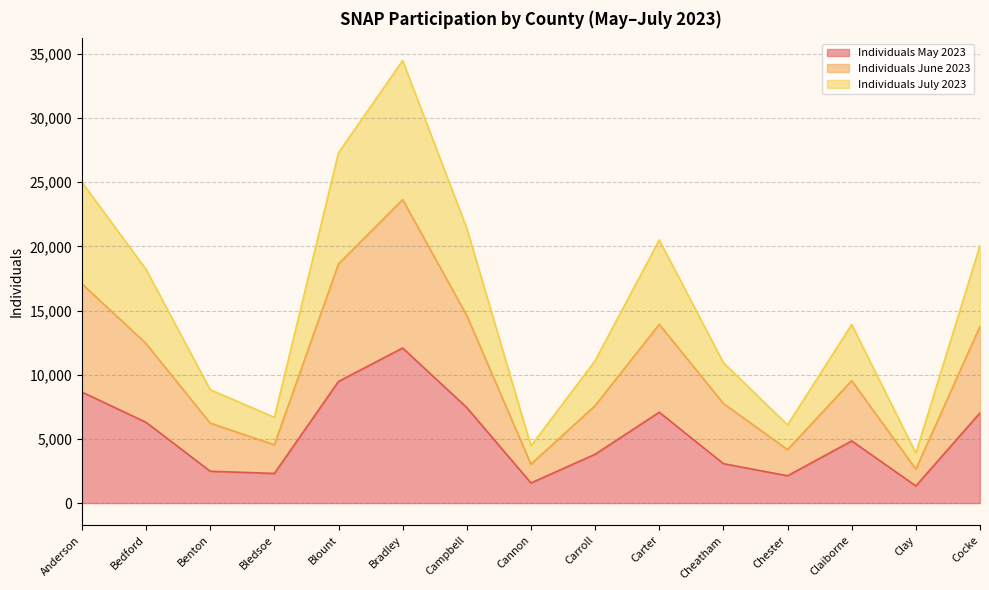

What is the value of the Individuals May 2023 point at the 1st from the left?

8648